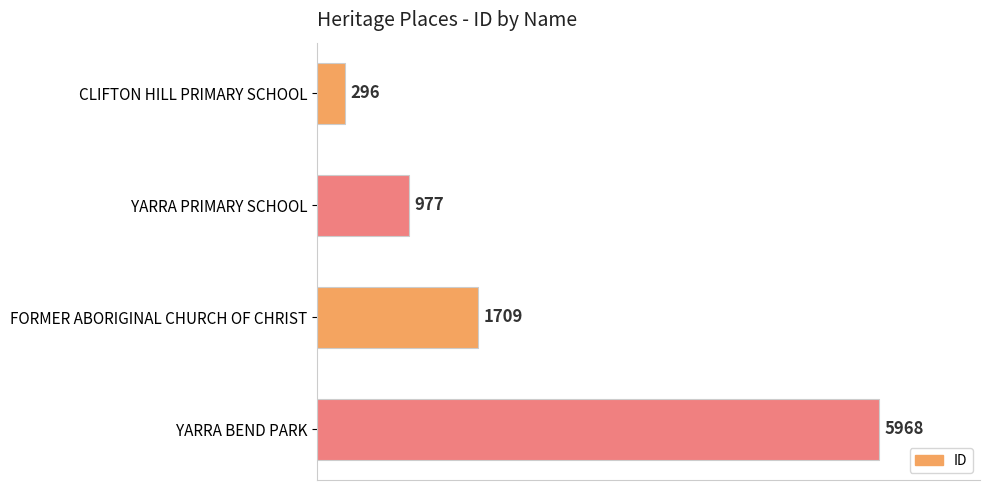

What is the change in value from YARRA PRIMARY SCHOOL to YARRA BEND PARK?

+4991